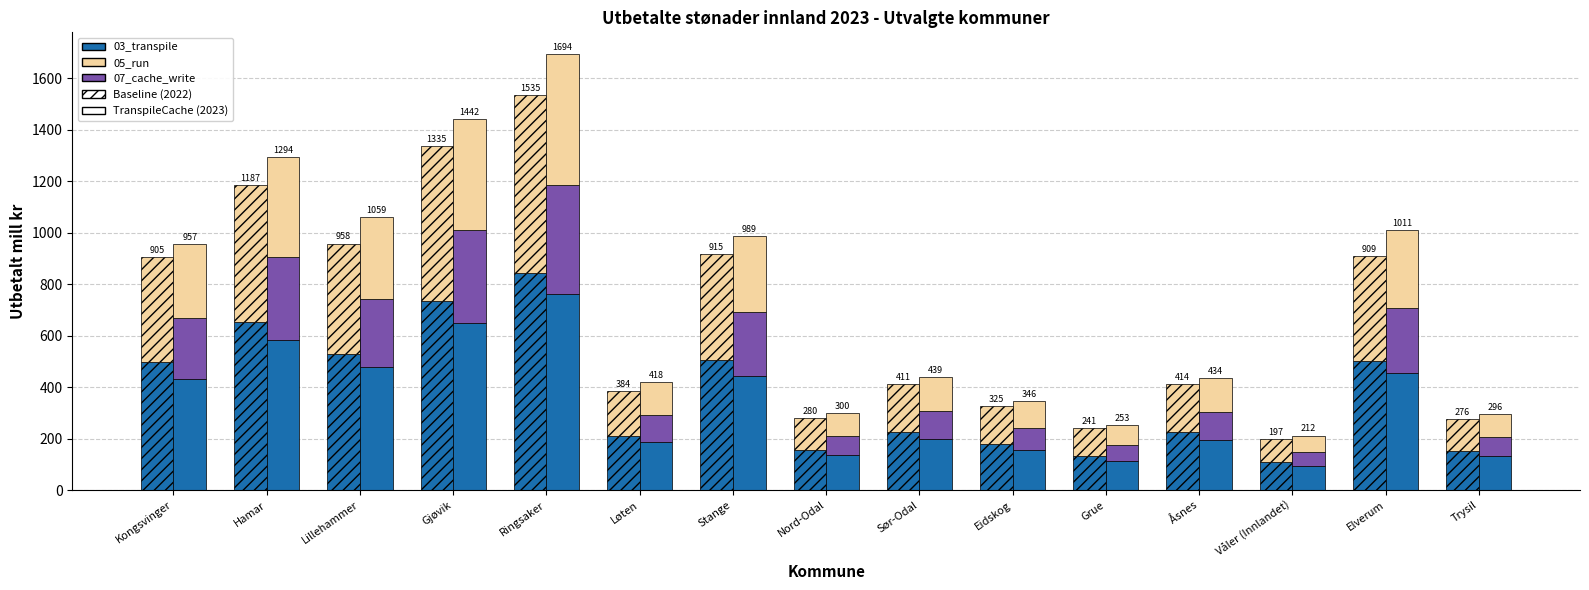

Which series has the largest total across all categories?

03_transpile